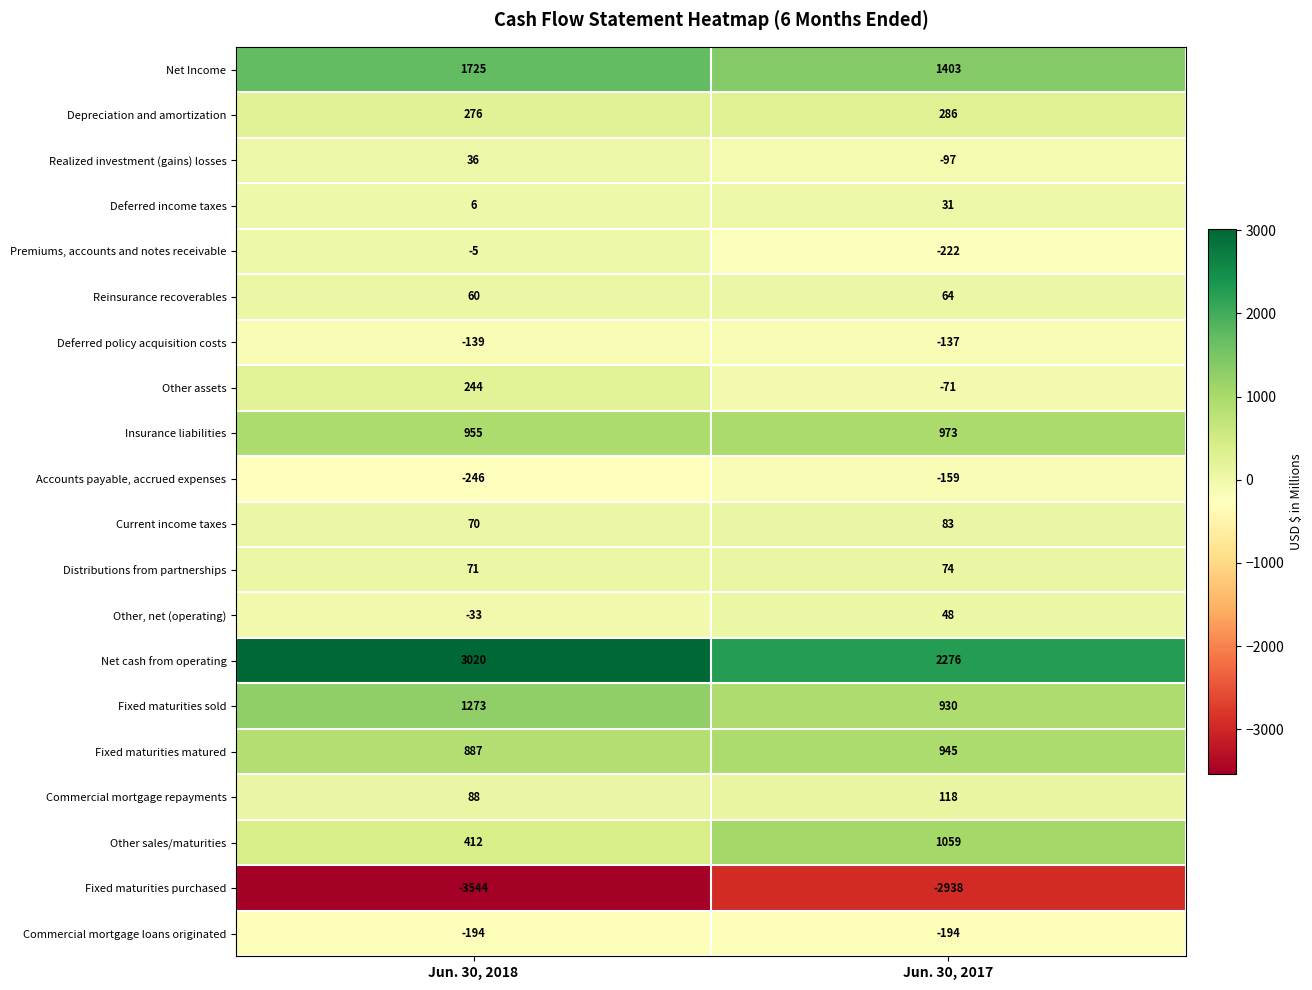

At which label is Fixed maturities purchased closest to -3241?

Jun. 30, 2018